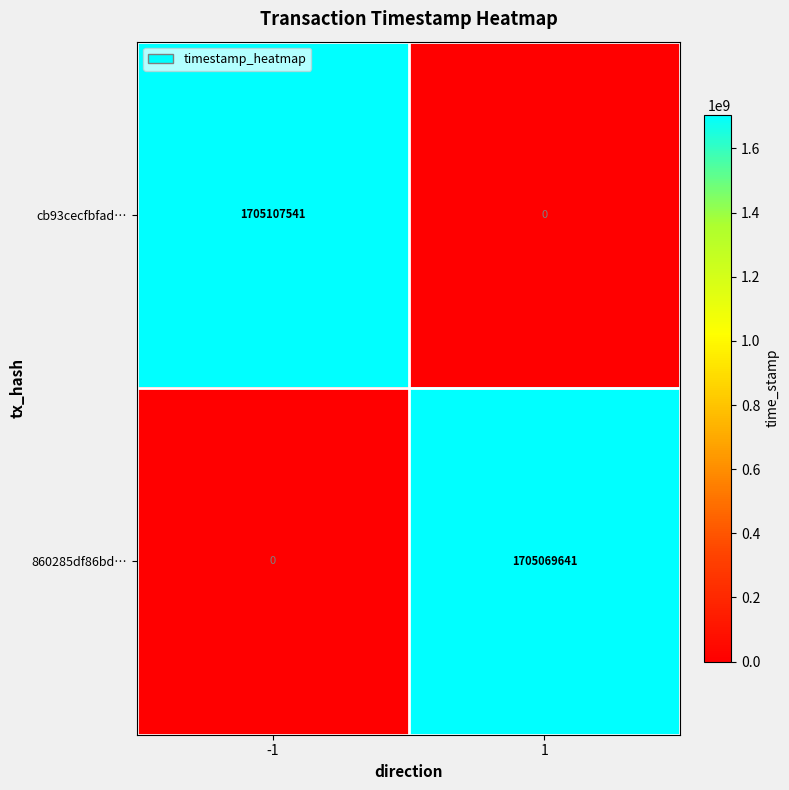

What is the difference between the maximum and minimum values in the cb93cecfbfad… series?

1705107541